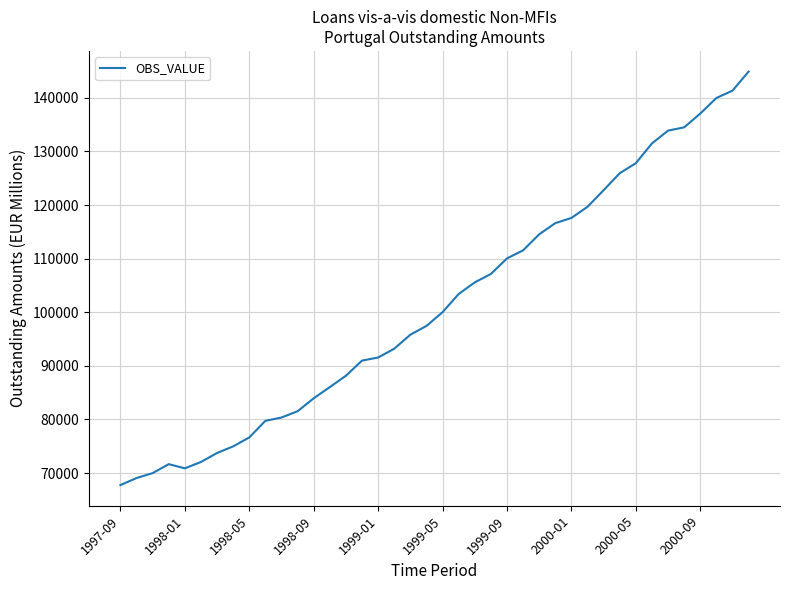

What is the smallest value displayed?

67770